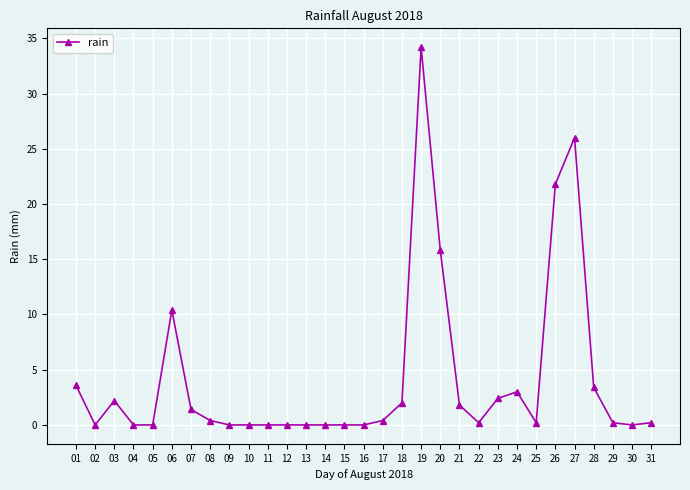

What is the value of the 20th point from the left?

15.8